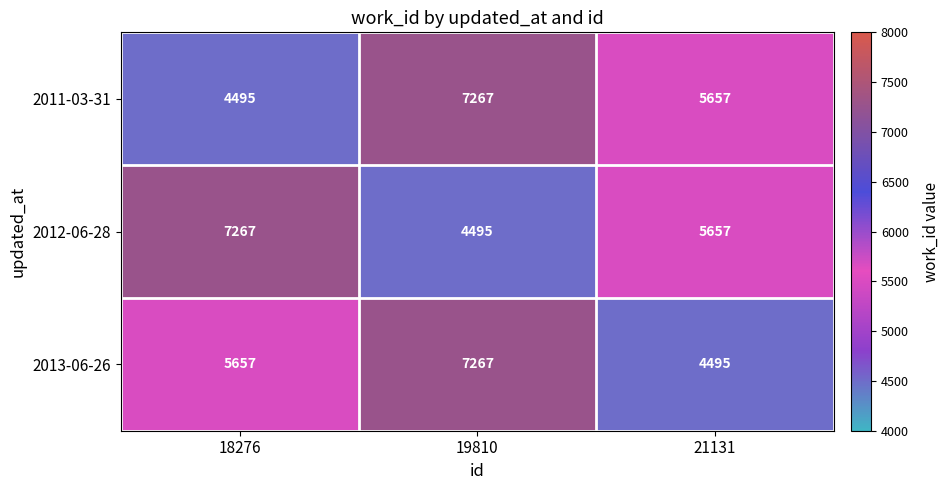

Count the number of categories in the chart.

3